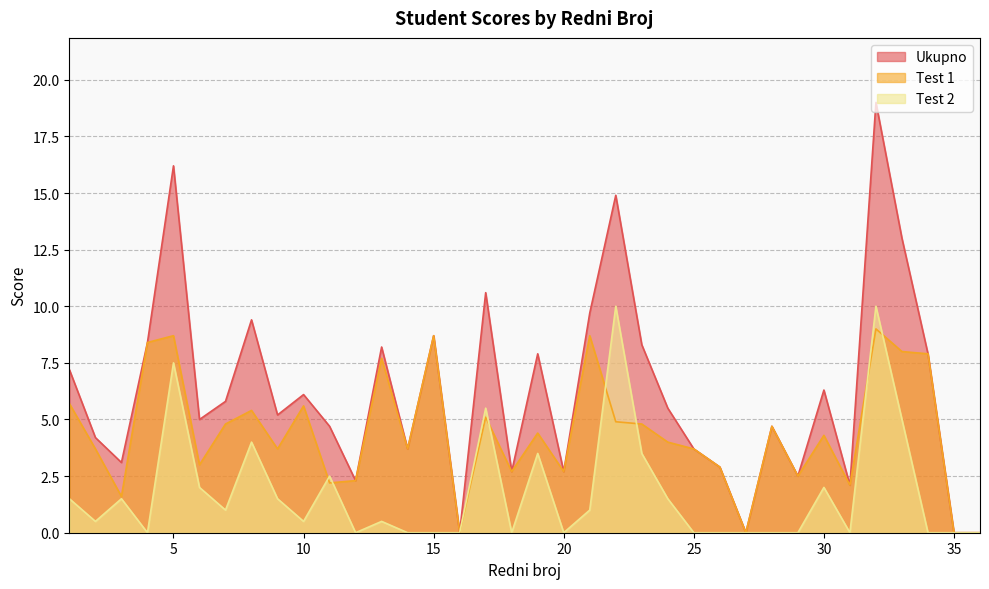

What are all the series names shown in the legend?

Ukupno, Test 1, Test 2